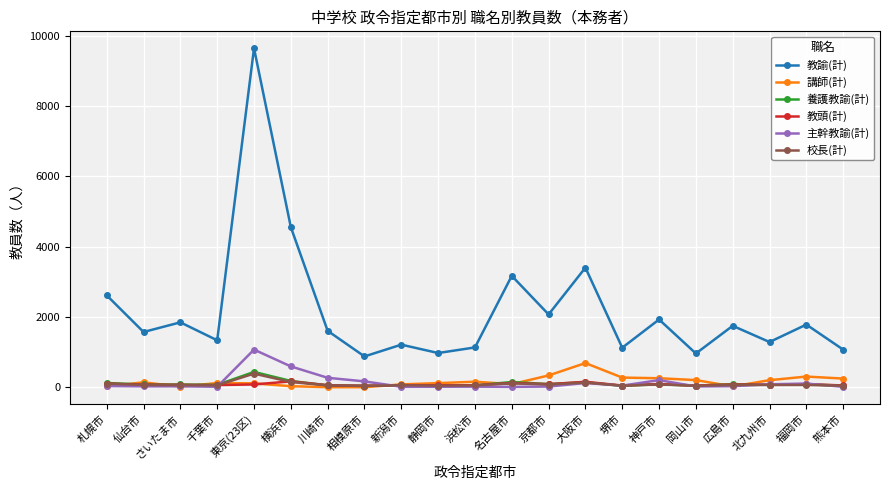

What is the lowest value of the 教諭(計) series?

876